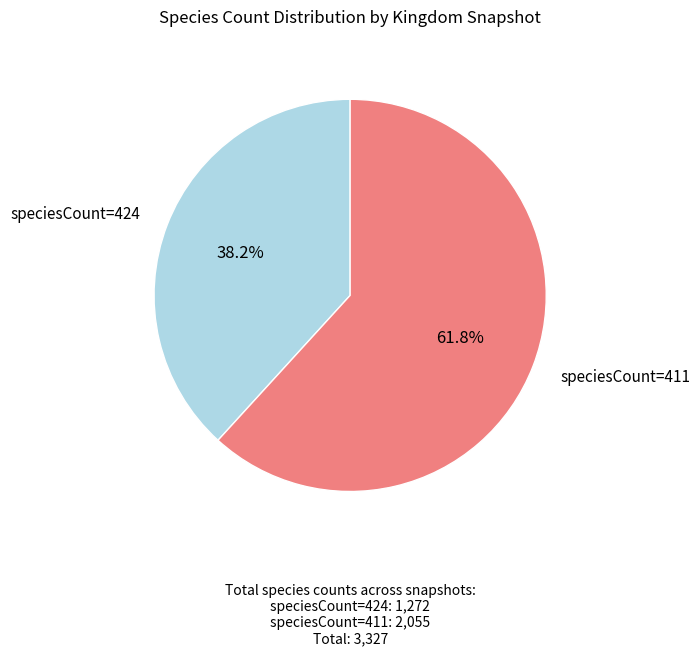

What is the total percentage of speciesCount=411 and speciesCount=424?

100.0%